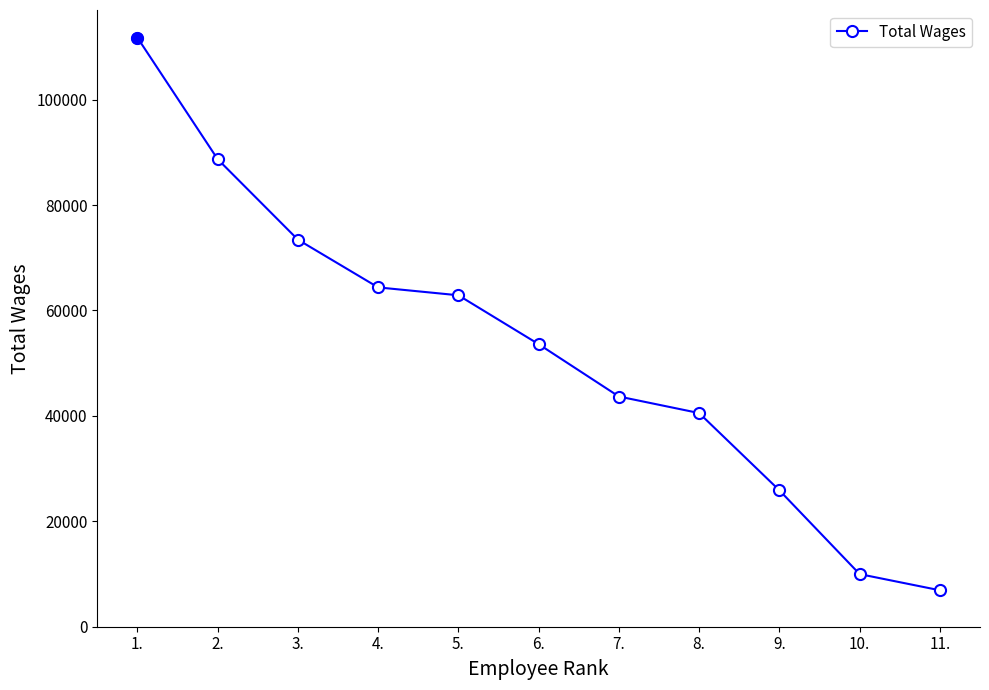

Reading right to left, transcribe all the data shown in this chart.

11.=6913	10.=9983	9.=25877	8.=40533	7.=43677	6.=53605	5.=62882	4.=64378	3.=73436	2.=88706	1.=111763